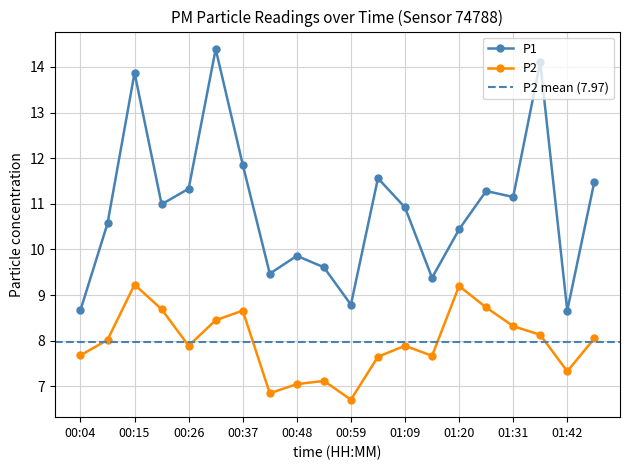

Reading left to right, transcribe all the data shown in this chart.

P1: 00:04=8.7	00:09=10.6	00:15=13.9	00:20=11.0	00:26=11.3	00:31=14.4	00:37=11.9	00:42=9.5	00:48=9.9	00:53=9.6	00:59=8.8	01:04=11.6	01:09=10.9	01:15=9.4	01:20=10.4	01:26=11.3	01:31=11.2	01:37=14.1	01:42=8.7	01:48=11.5
P2: 00:04=7.7	00:09=8.0	00:15=9.2	00:20=8.7	00:26=7.9	00:31=8.4	00:37=8.7	00:42=6.8	00:48=7.0	00:53=7.1	00:59=6.7	01:04=7.7	01:09=7.9	01:15=7.7	01:20=9.2	01:26=8.7	01:31=8.3	01:37=8.1	01:42=7.3	01:48=8.1